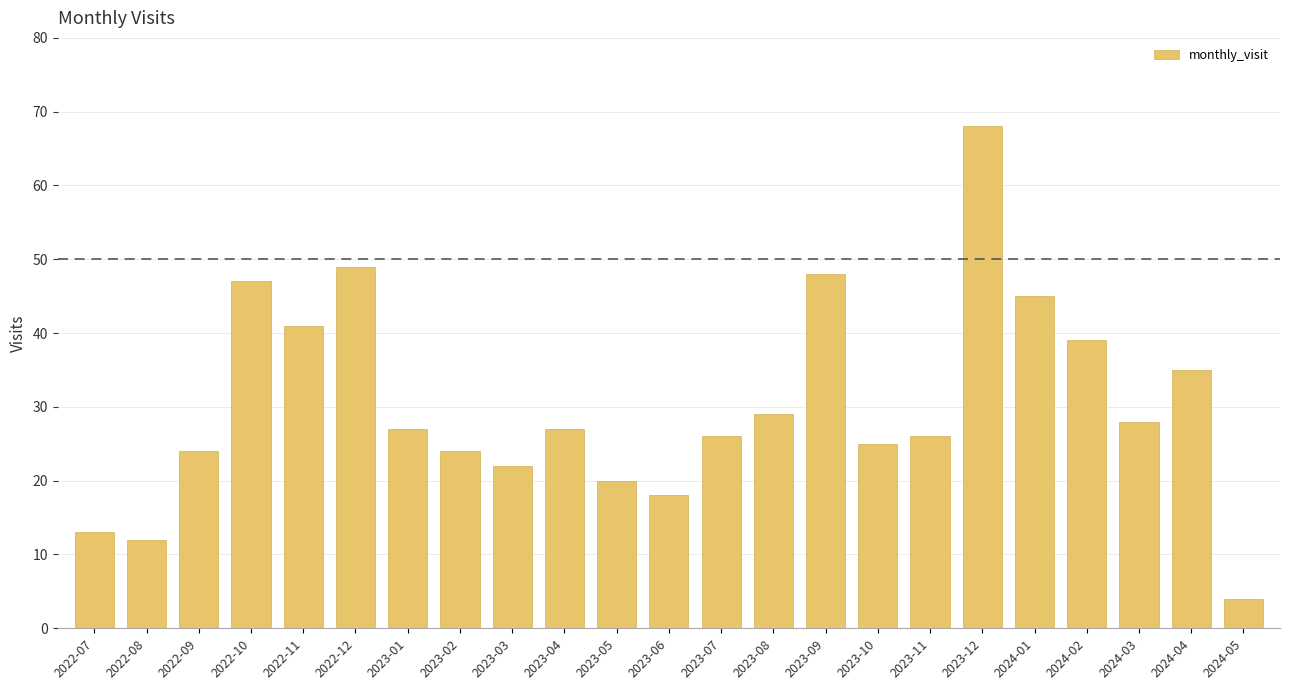

Reading left to right, list all the values displayed in this chart.

13	12	24	47	41	49	27	24	22	27	20	18	26	29	48	25	26	68	45	39	28	35	4